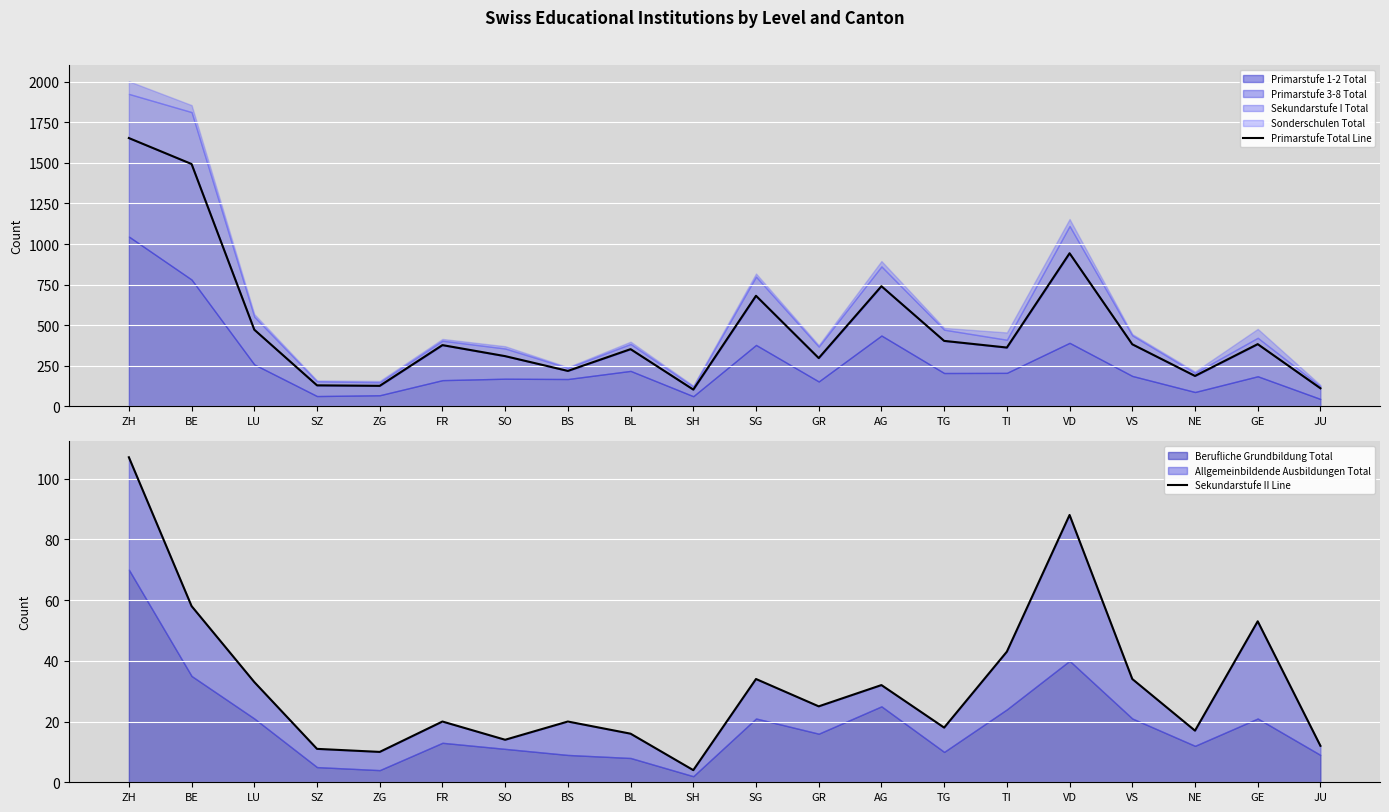

Between SG and BL, which is larger?

SG